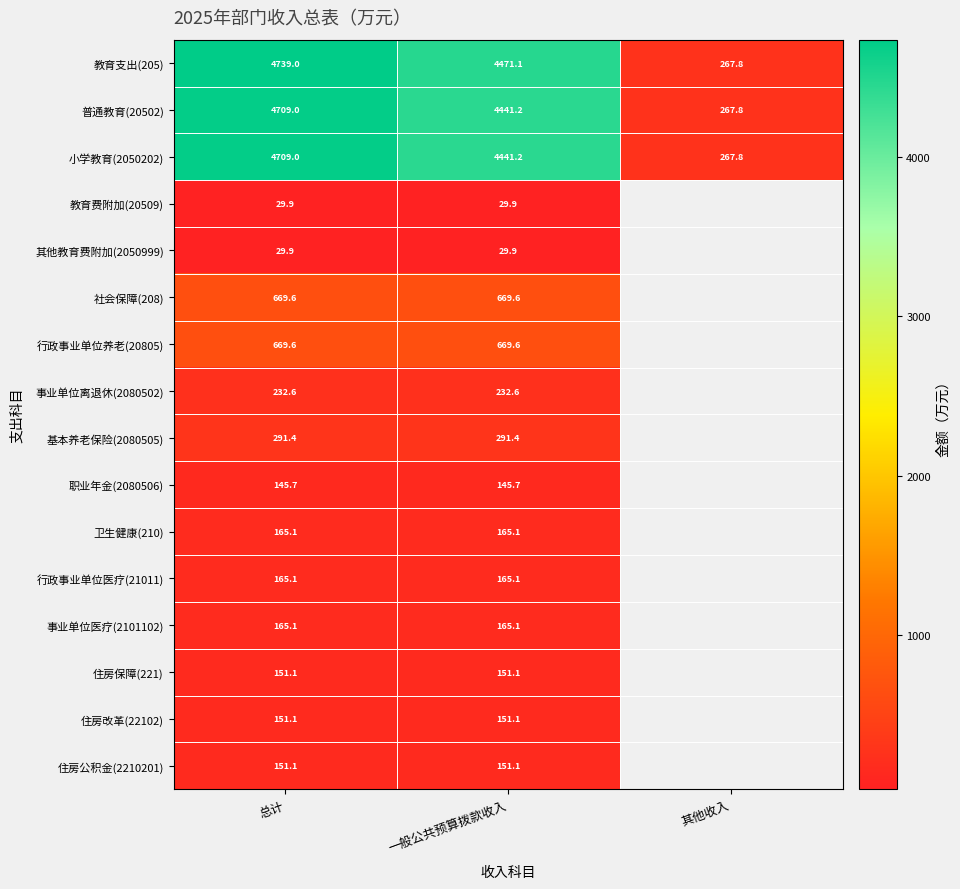

How many values in the 教育支出(205) series are below 4471?

1